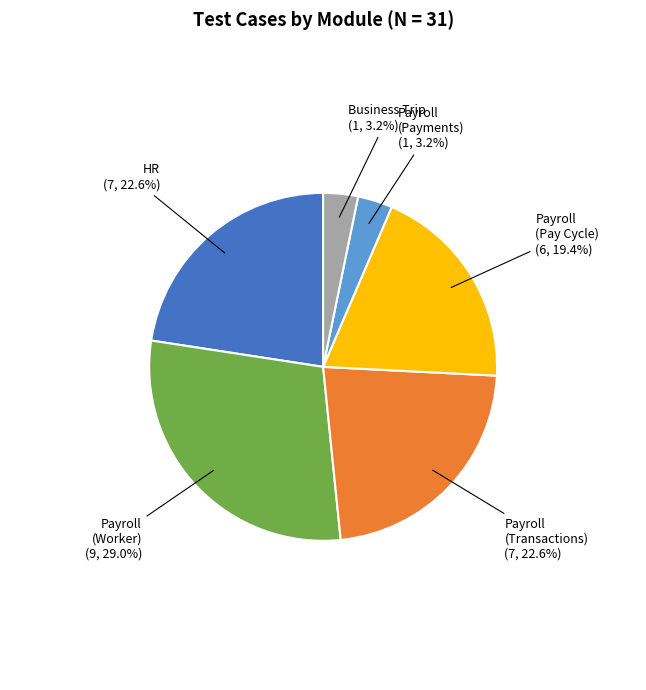

How many segments does this pie chart have?

6